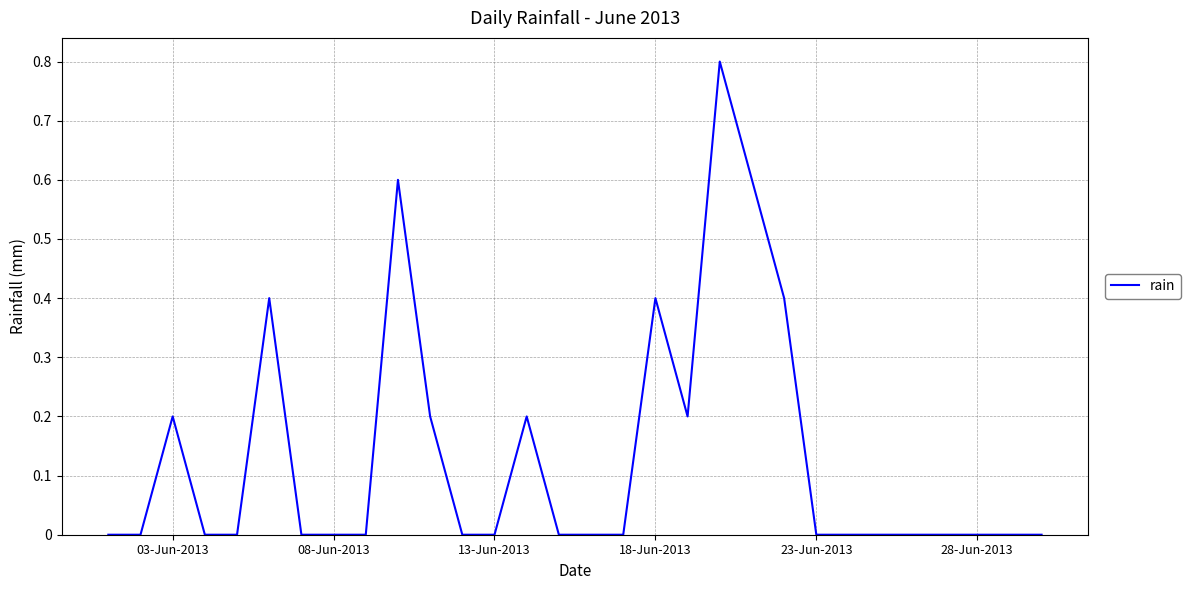

What is the difference between the maximum and minimum values?

0.8